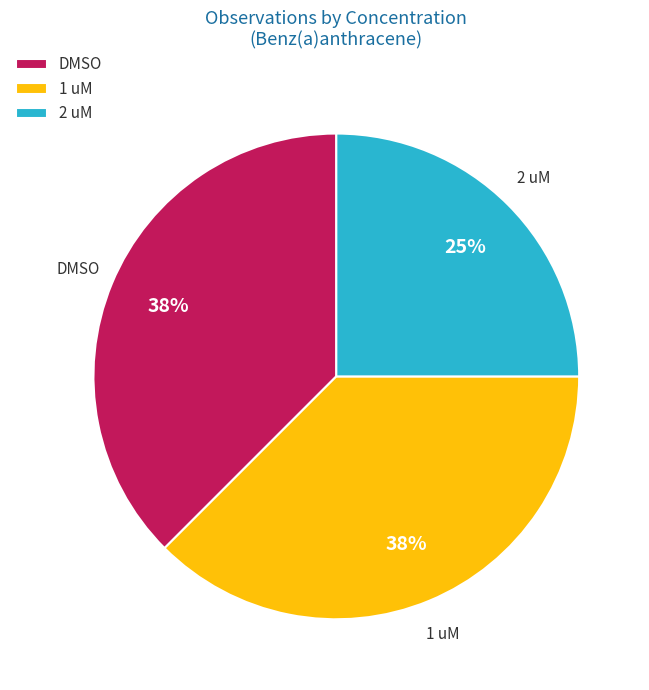

Count the number of slices in the pie.

3